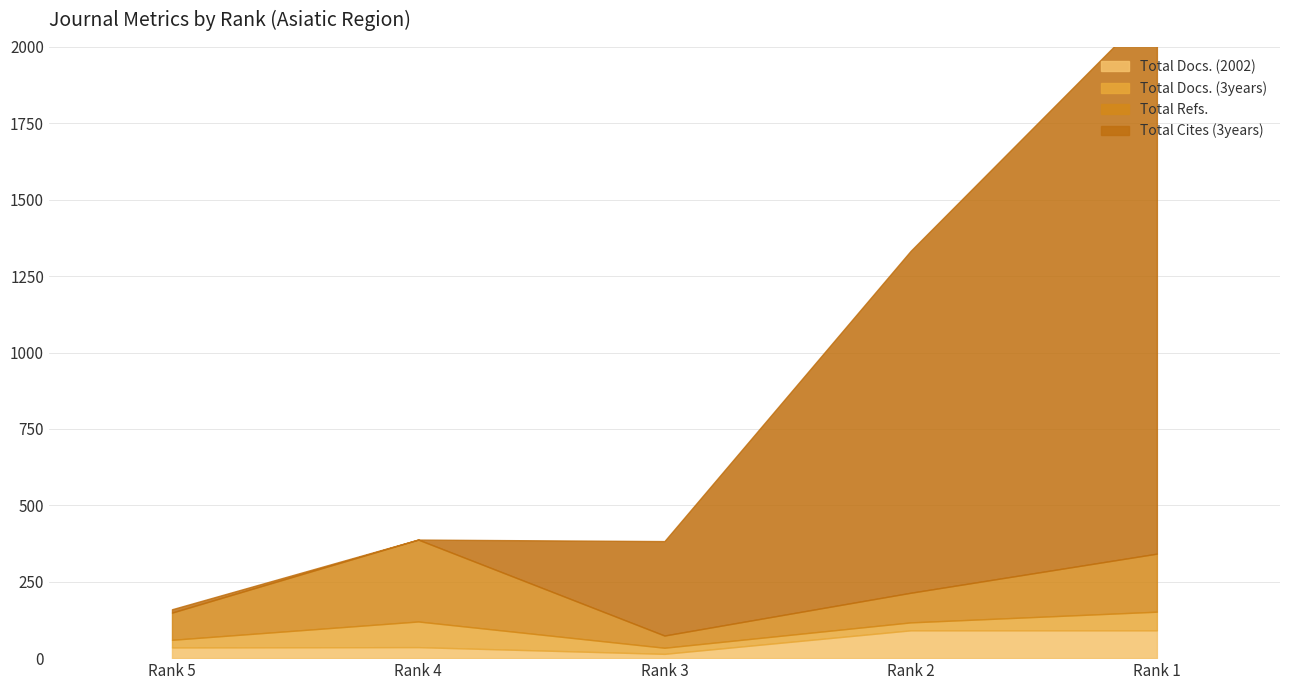

How many lines are shown in the chart?

4